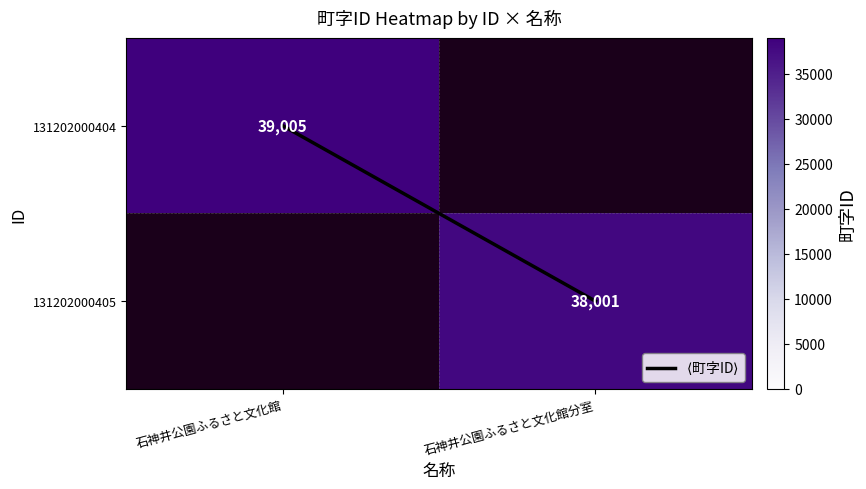

What is the spread (max minus min) of values at 石神井公園ふるさと文化館?

39005.0